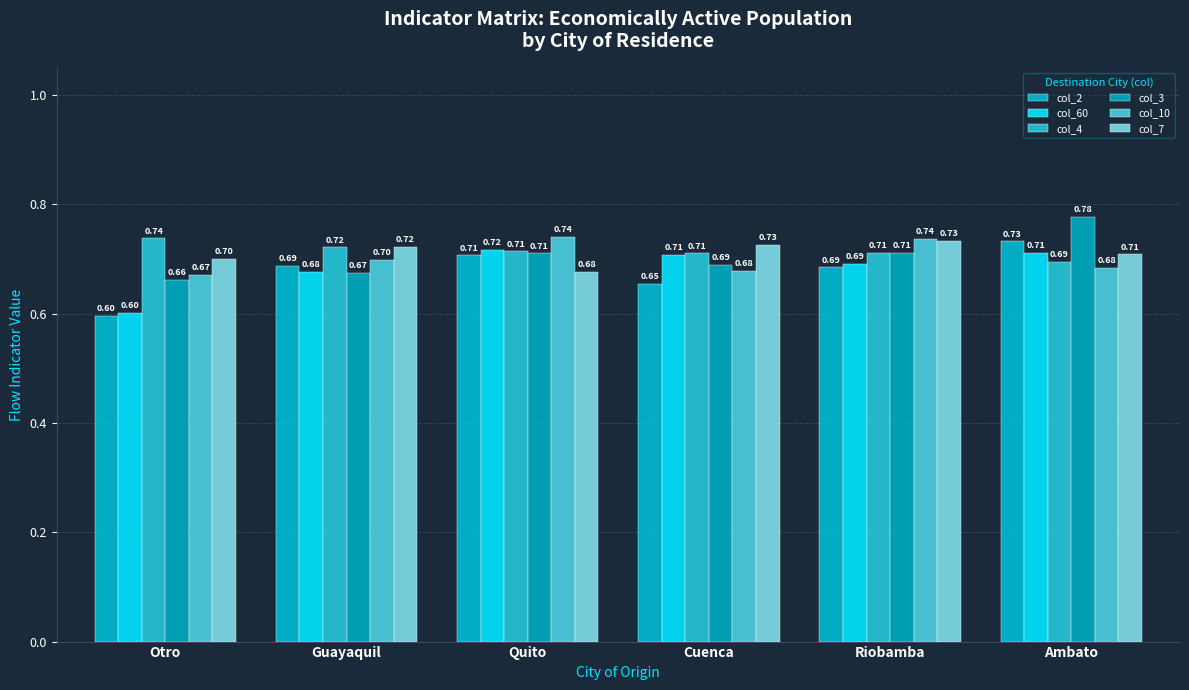

How many distinct data groups are displayed?

6